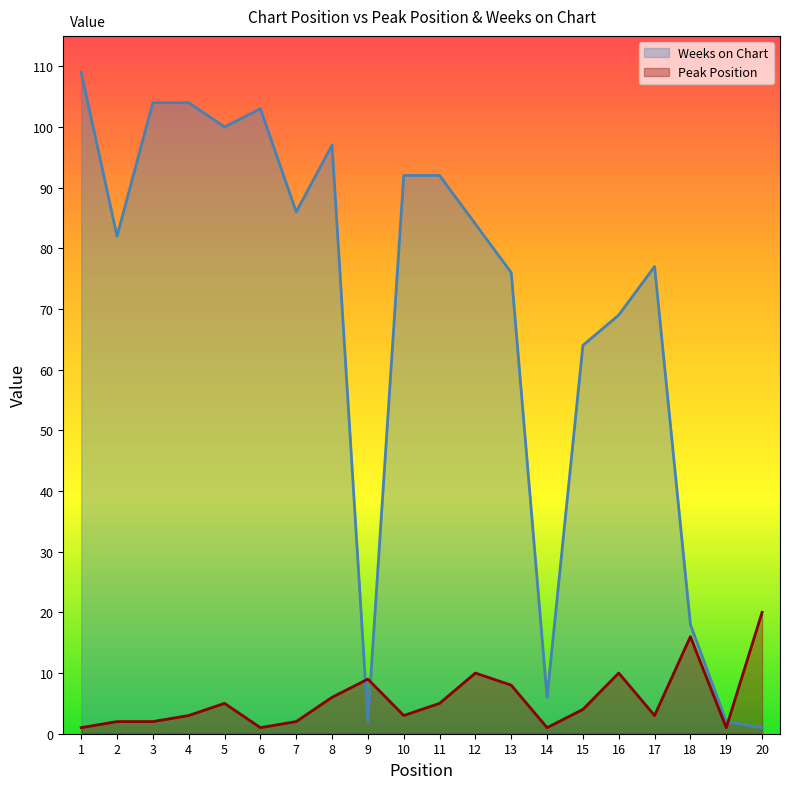

At which label is Peak Position closest to 10?

12